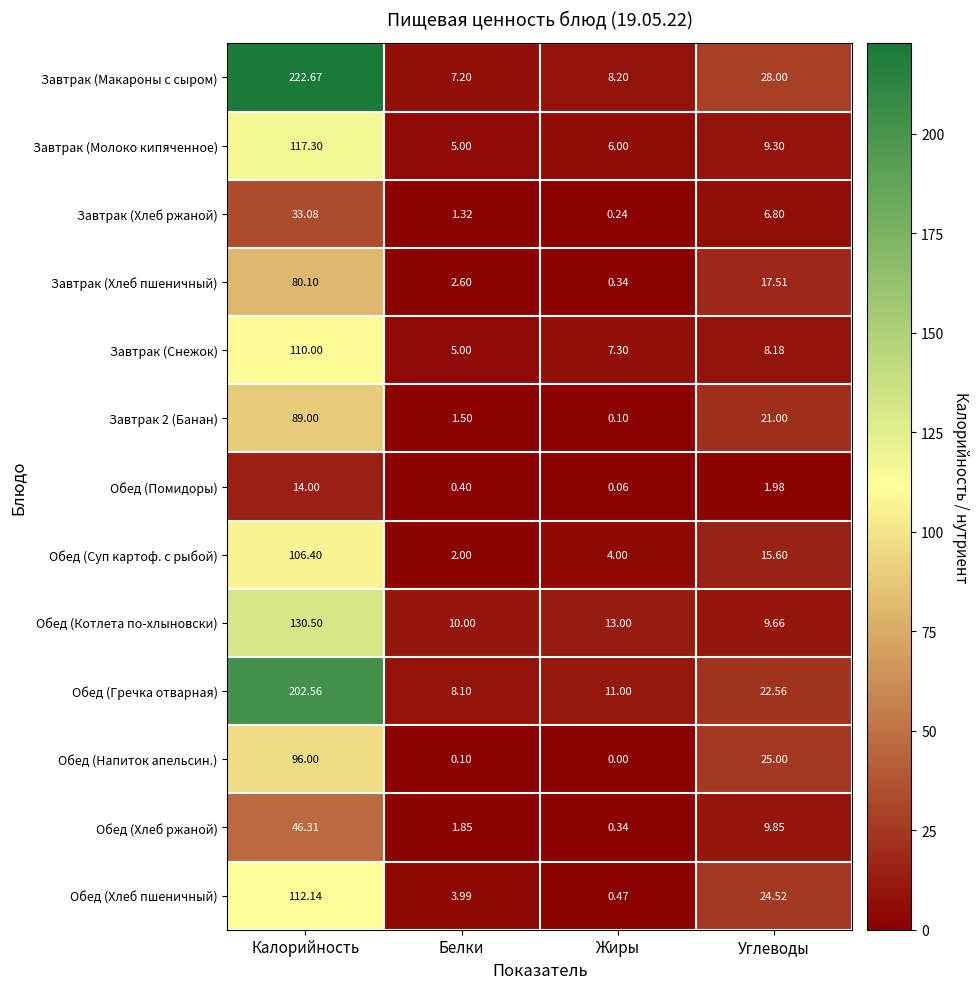

At which label does Завтрак (Макароны с сыром) reach its minimum?

Белки